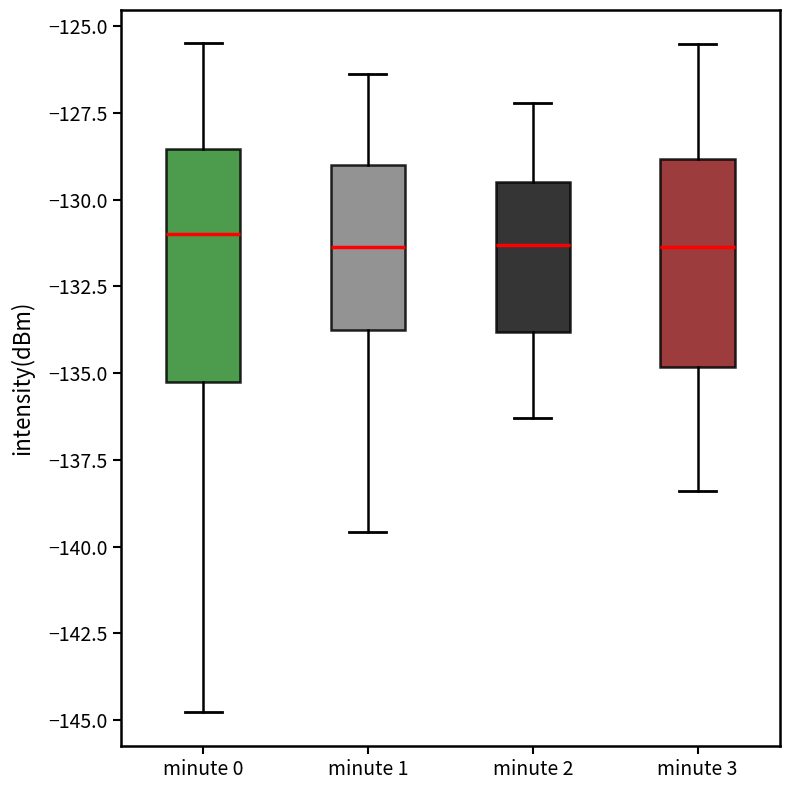

Where is the upper edge of the box for minute 0 on the y-axis? The values are not printed on the chart, so give them approximately, as read against the axis.

-128.5